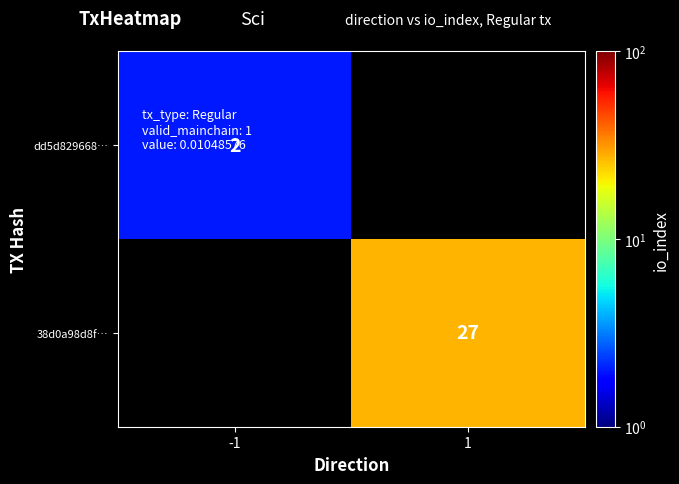

True or false: dd5d829668… has a value of 3 at -1.

False